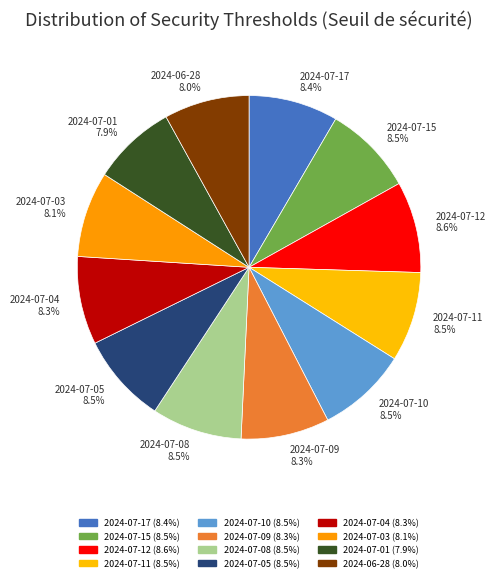

Is there a majority slice in this chart?

No